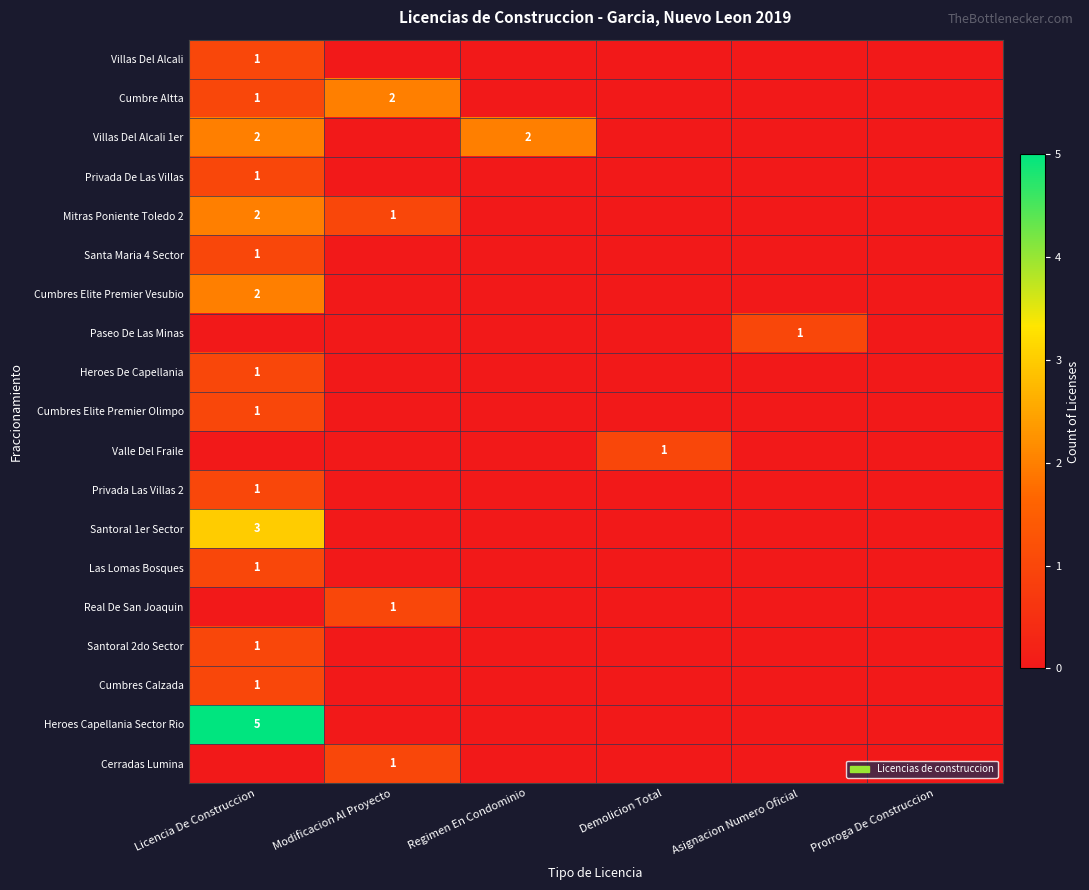

True or false: Cumbres Calzada has a value of 2 at Licencia De Construccion.

False